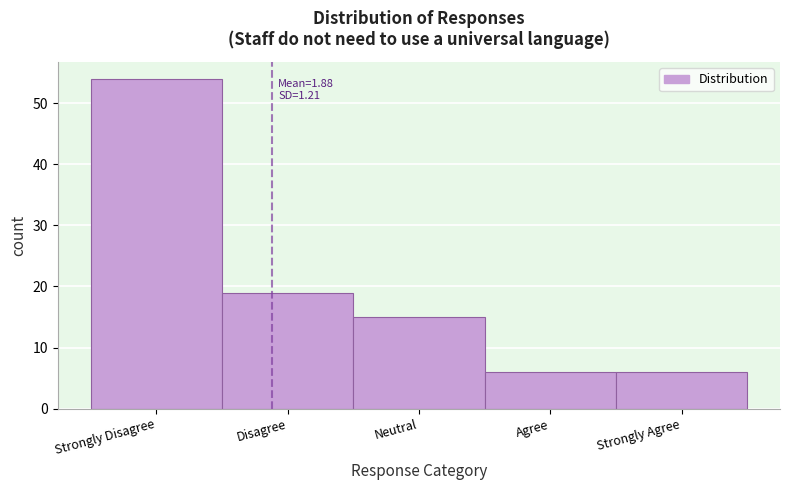

Reading left to right, what are all the values shown in this chart?

54	19	15	6	6